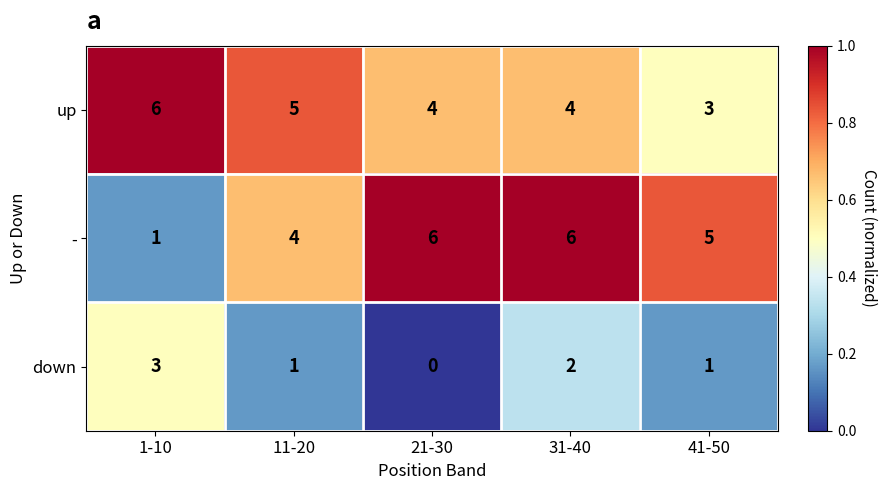

At how many categories does at least one series exceed 0?

5